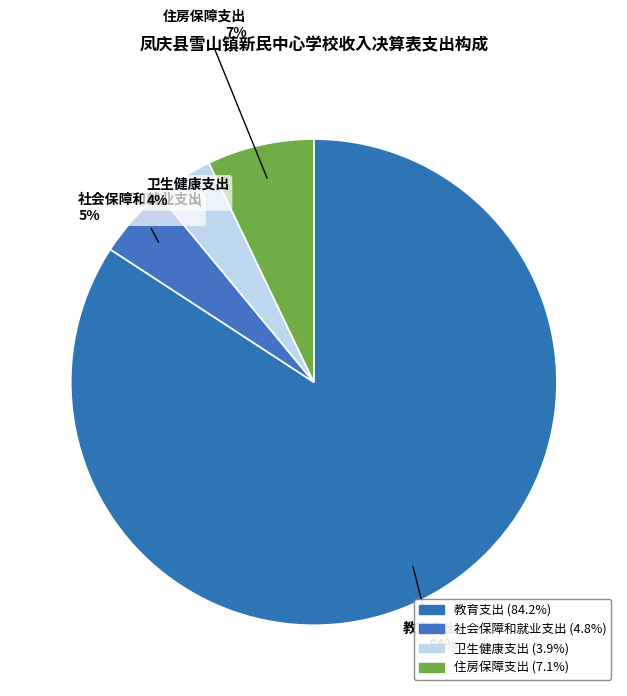

To the nearest percent, what is the combined percentage of 卫生健康支出 and 社会保障和就业支出?

9%